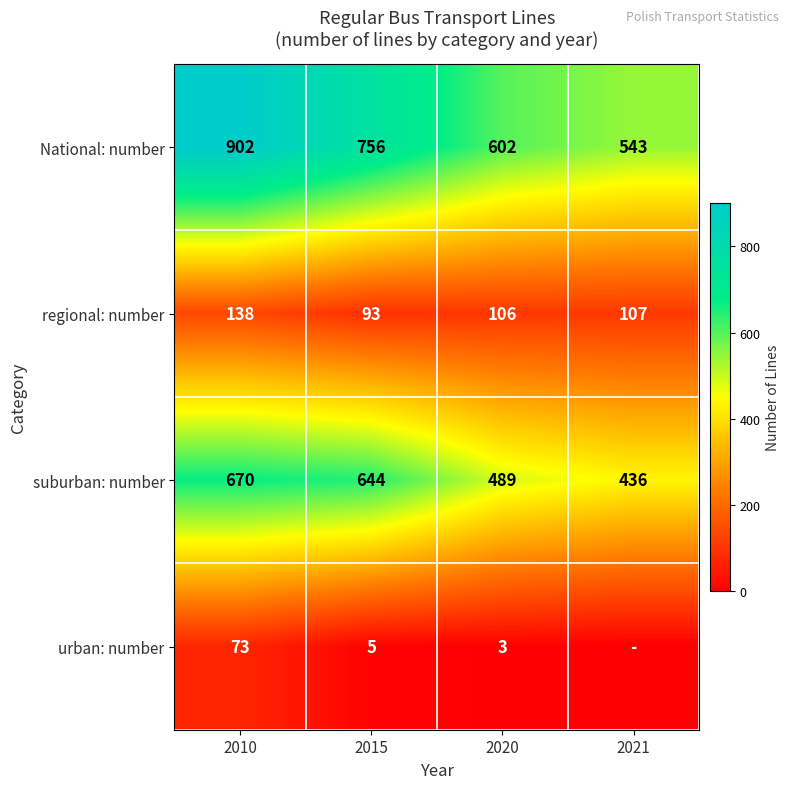

What is the minimum value for regional: number?

93